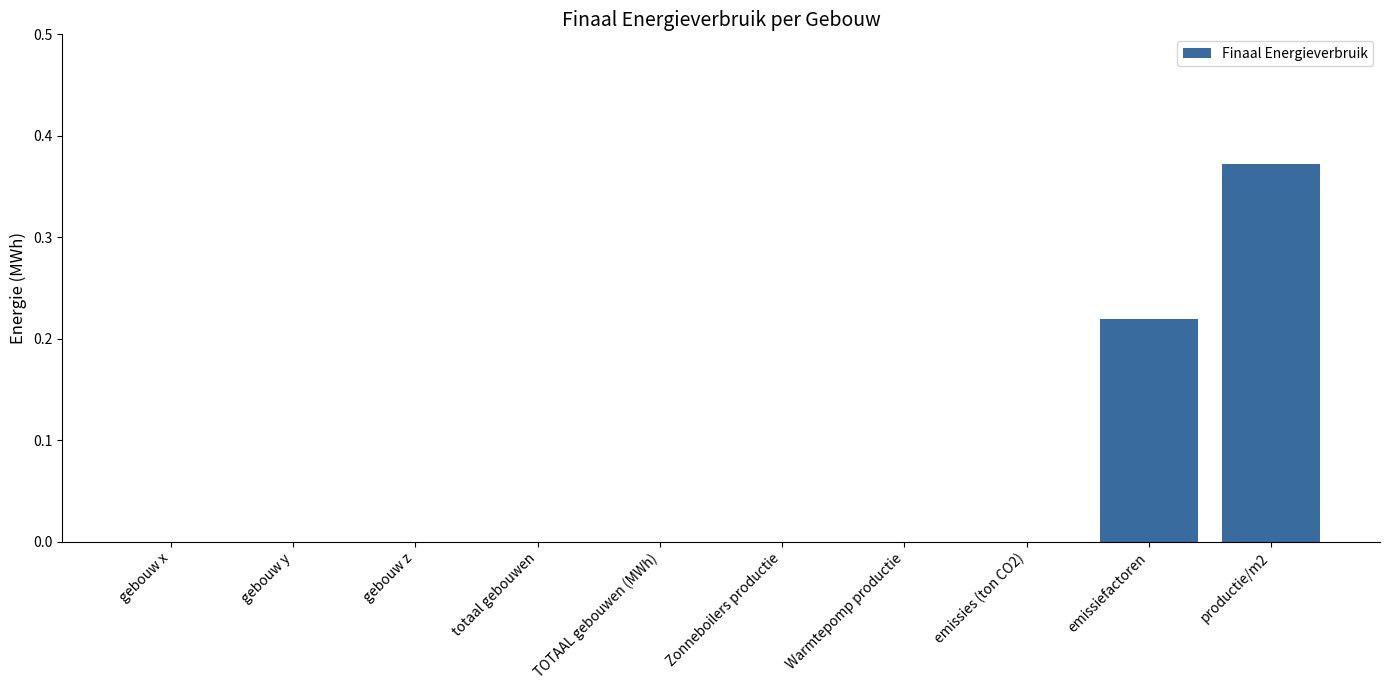

What is the sum of all values?

0.6